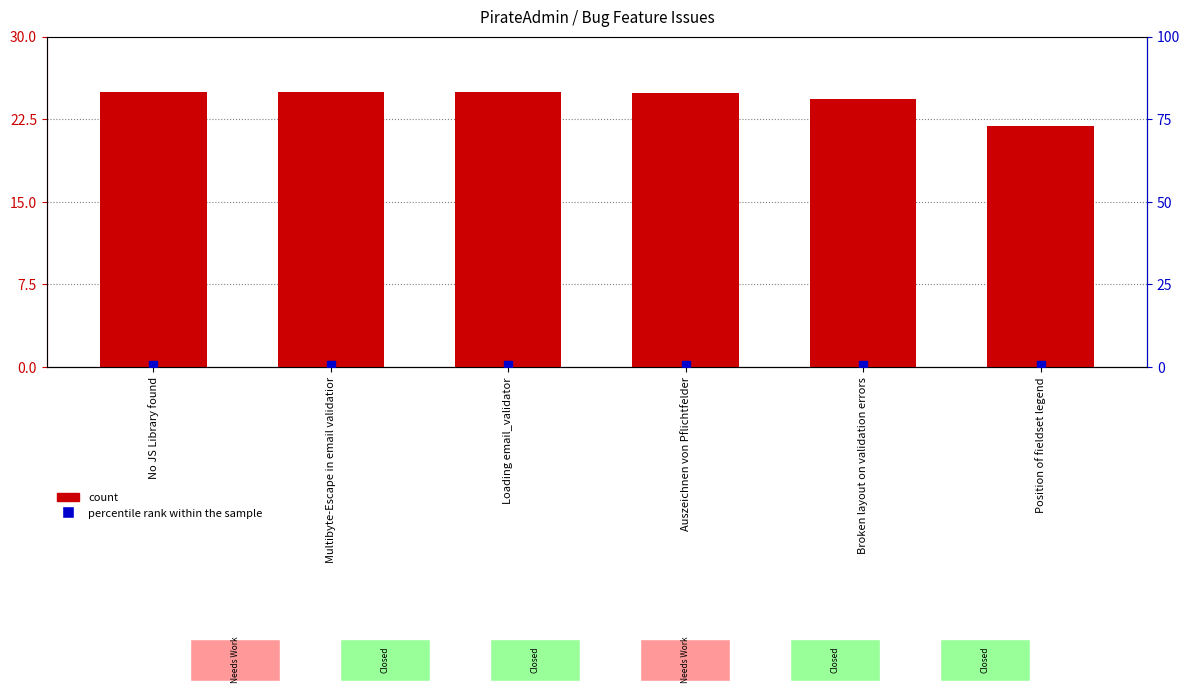

Which series contains the highest Y value?

count